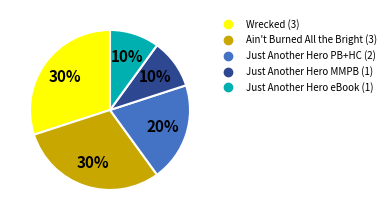

Is there any slice that represents more than half of the pie?

No